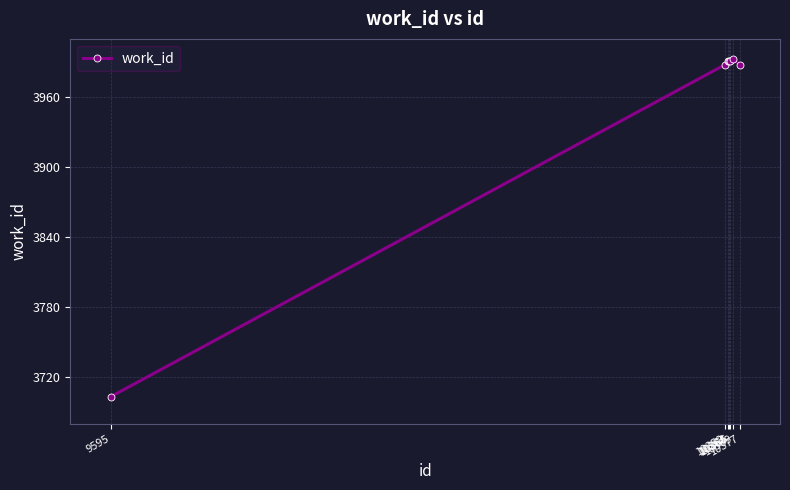

Reading right to left, what are all the values shown in this chart?

10377=3988	10369=3993	10365=3991	10364=3991	10362=3991	10359=3988	9595=3703